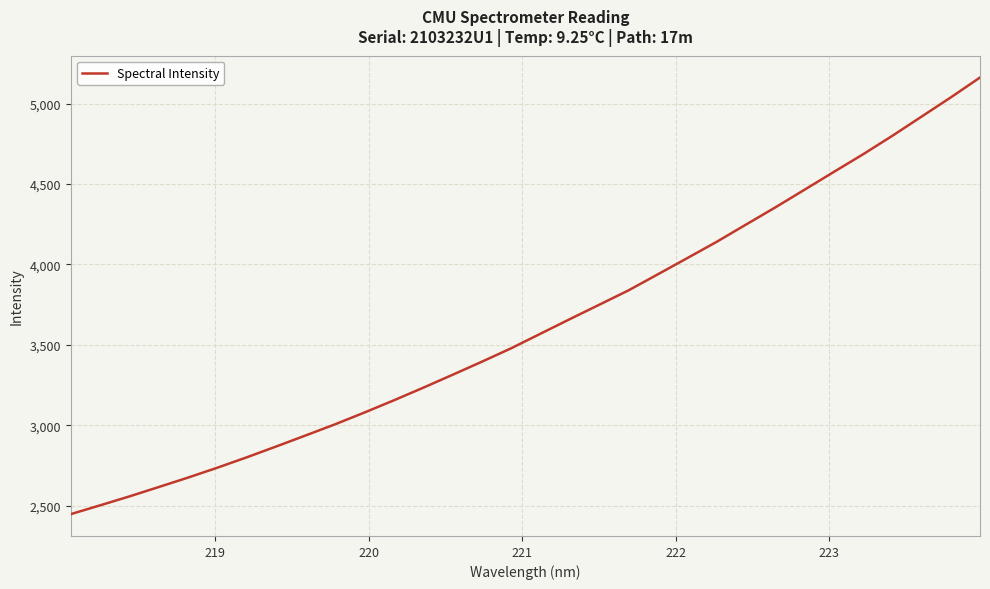

What is the smallest value displayed?

2446.8